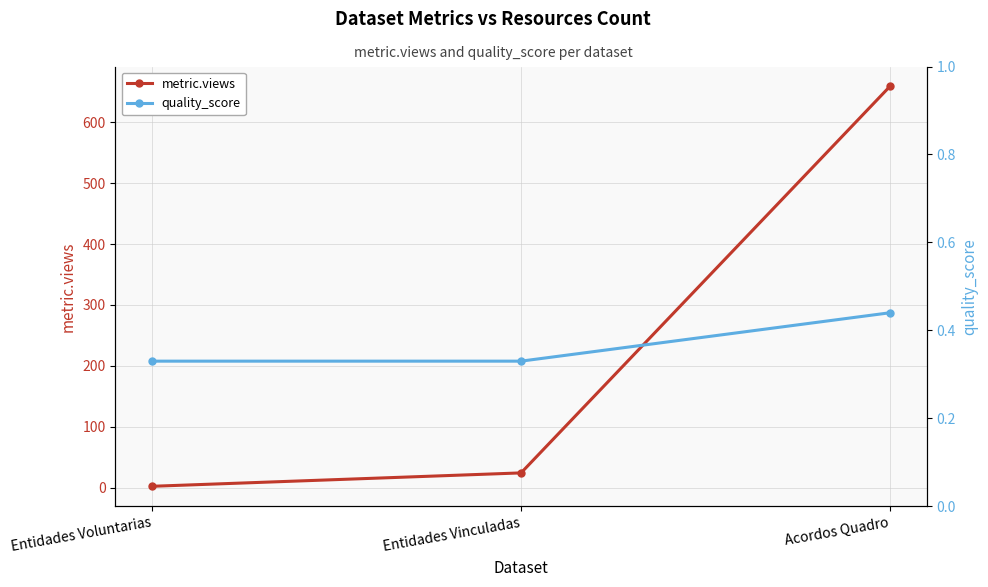

Rank the categories by metric.views value from lowest to highest.

Entidades Voluntarias, Entidades Vinculadas, Acordos Quadro